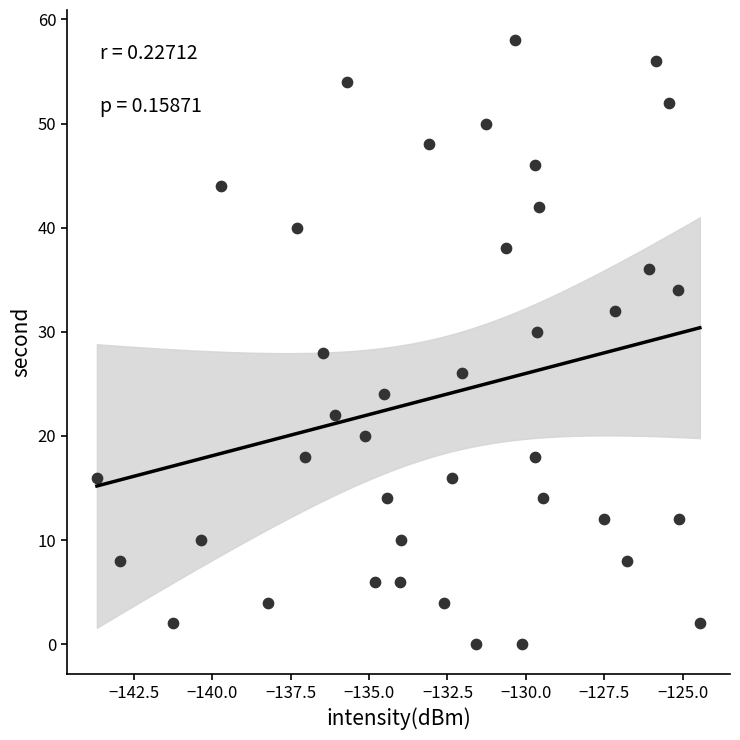

What is the range of Y values (max minus min)?

58